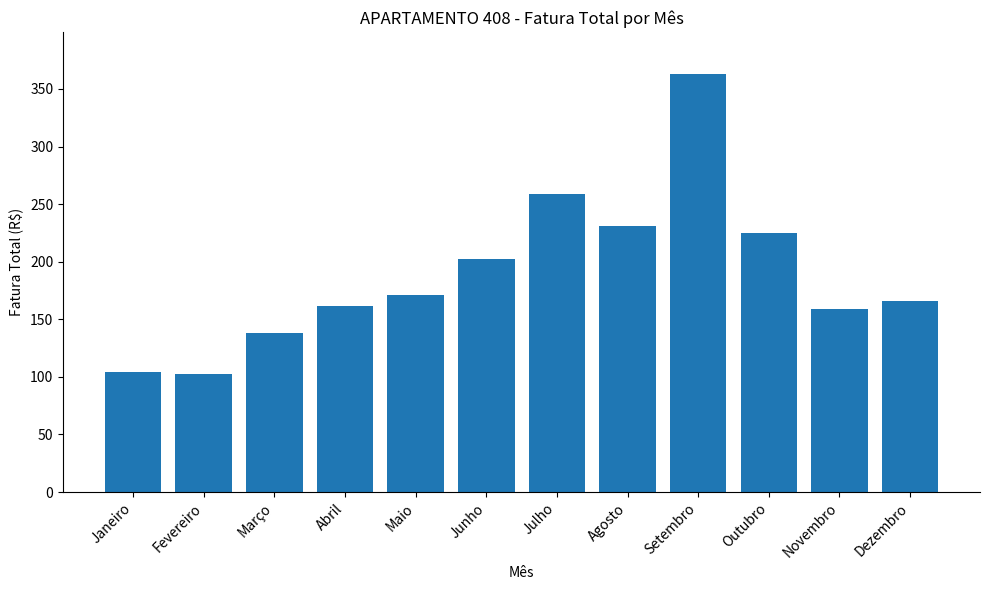

Approximately how many times larger is the value at Agosto compared to Outubro?

1.0